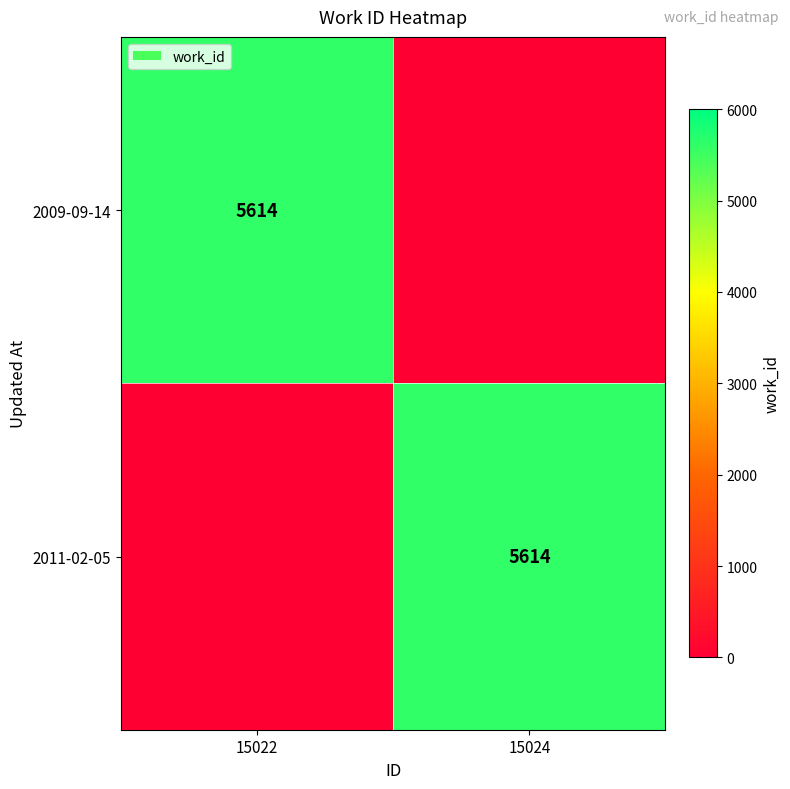

The 2011-02-05 series shows 5614 at 15024. True or false?

True